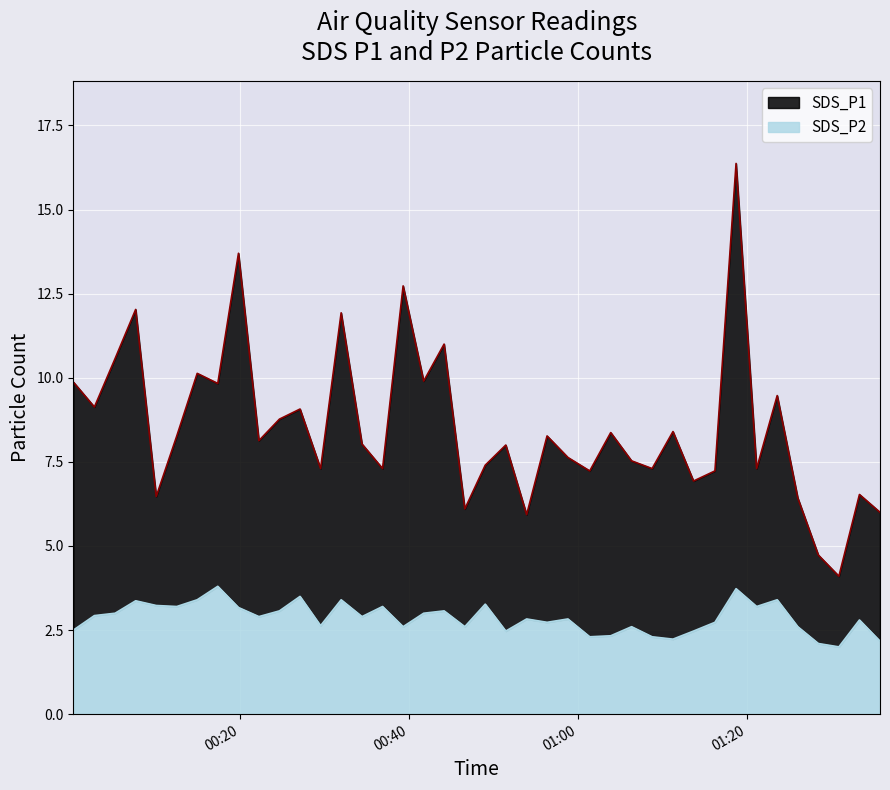

What is the average value of the SDS_P2 series?

2.9